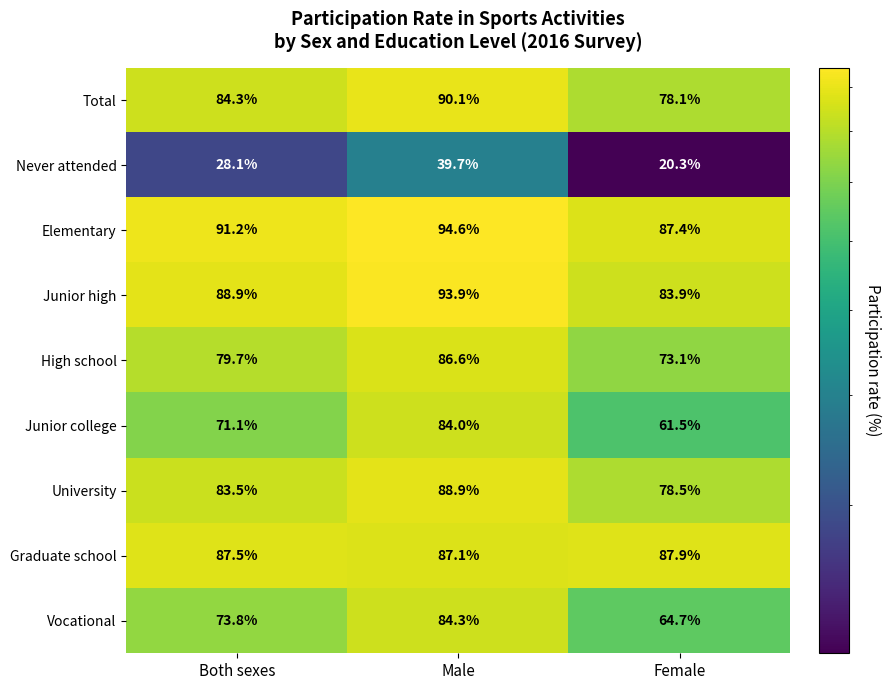

Which series has the largest range (max minus min)?

Junior college